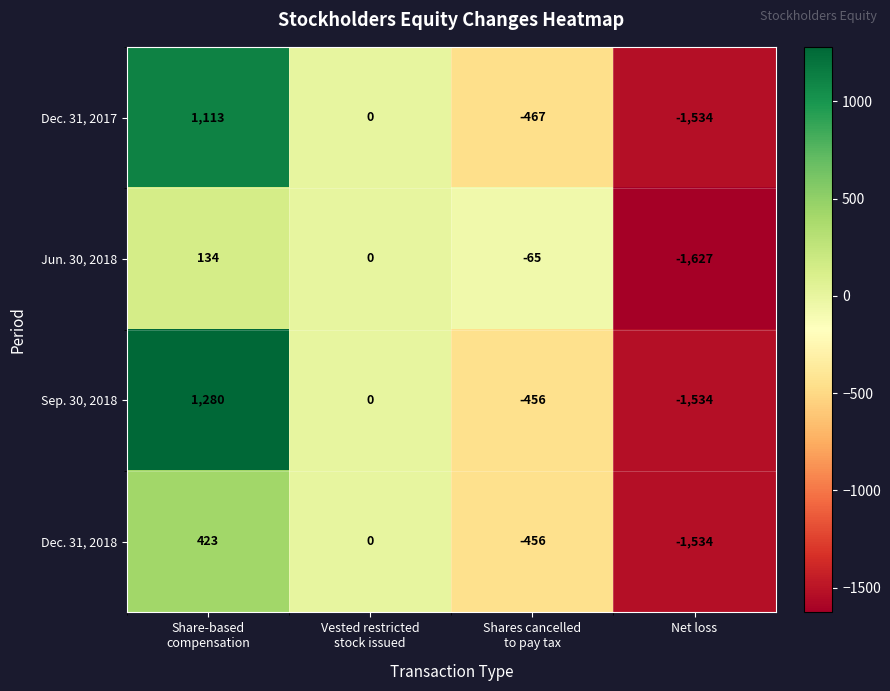

Between Share-based
compensation and Shares cancelled
to pay tax, which series saw the biggest shift?

Sep. 30, 2018